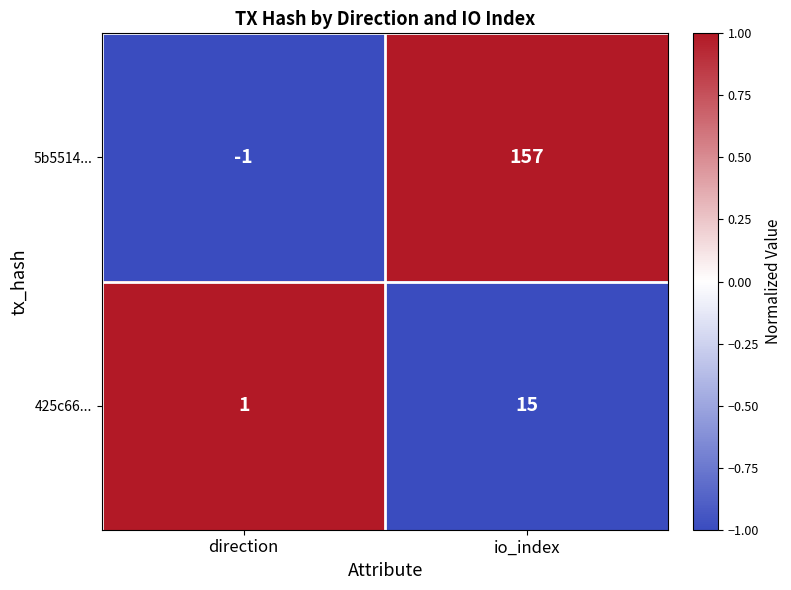

Where is 425c66... nearest to the value 8?

direction